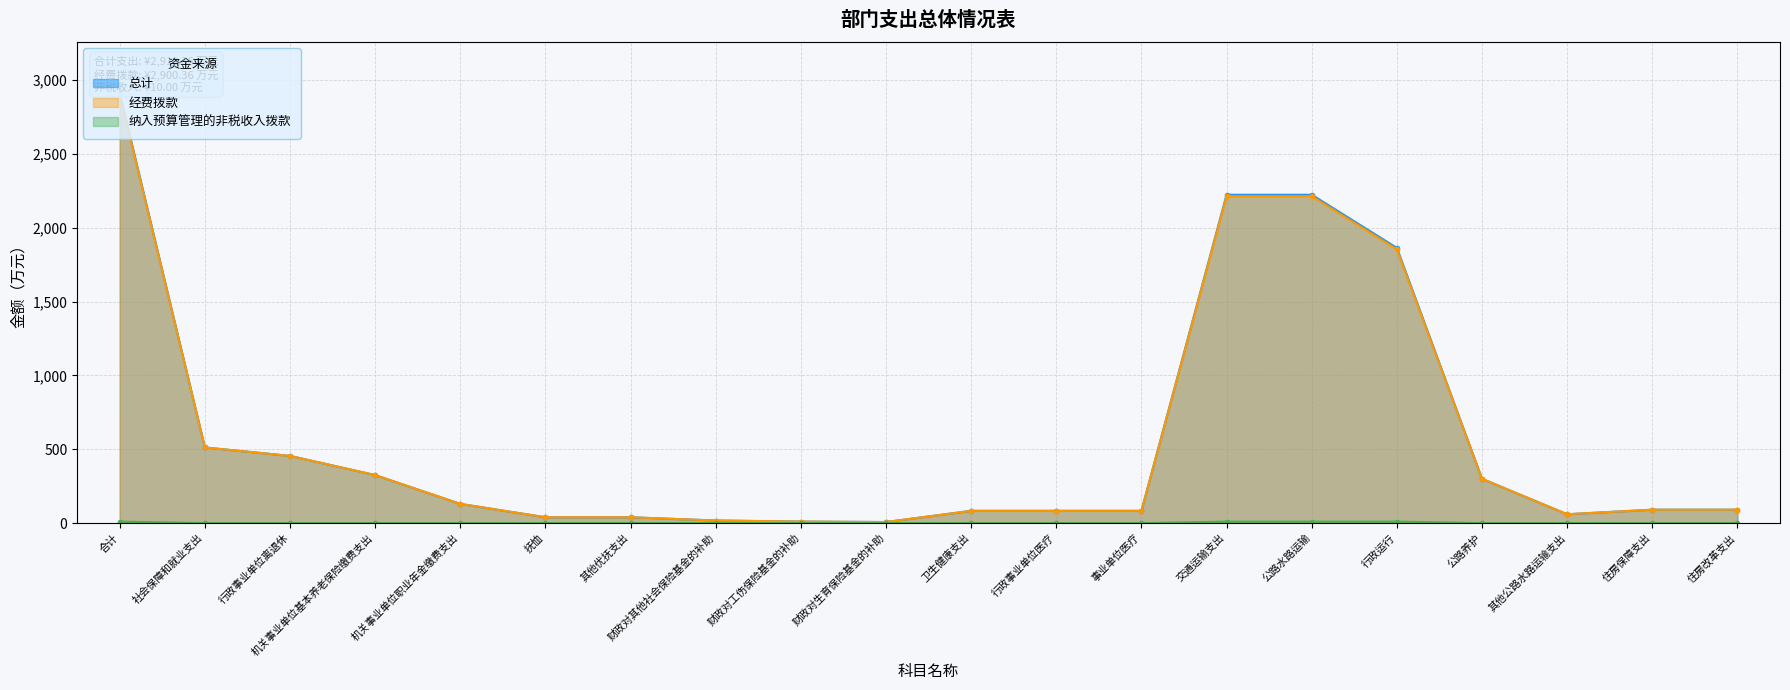

Rank the series at 住房改革支出 from lowest to highest value.

纳入预算管理的非税收入拨款, 总计, 经费拨款